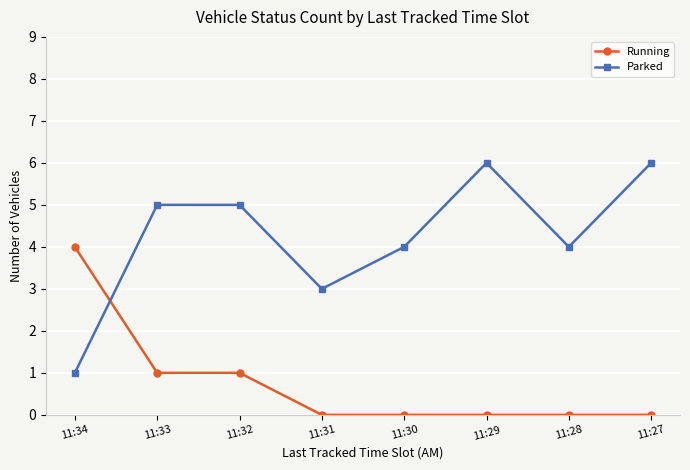

How many times do Parked and Running cross each other?

1